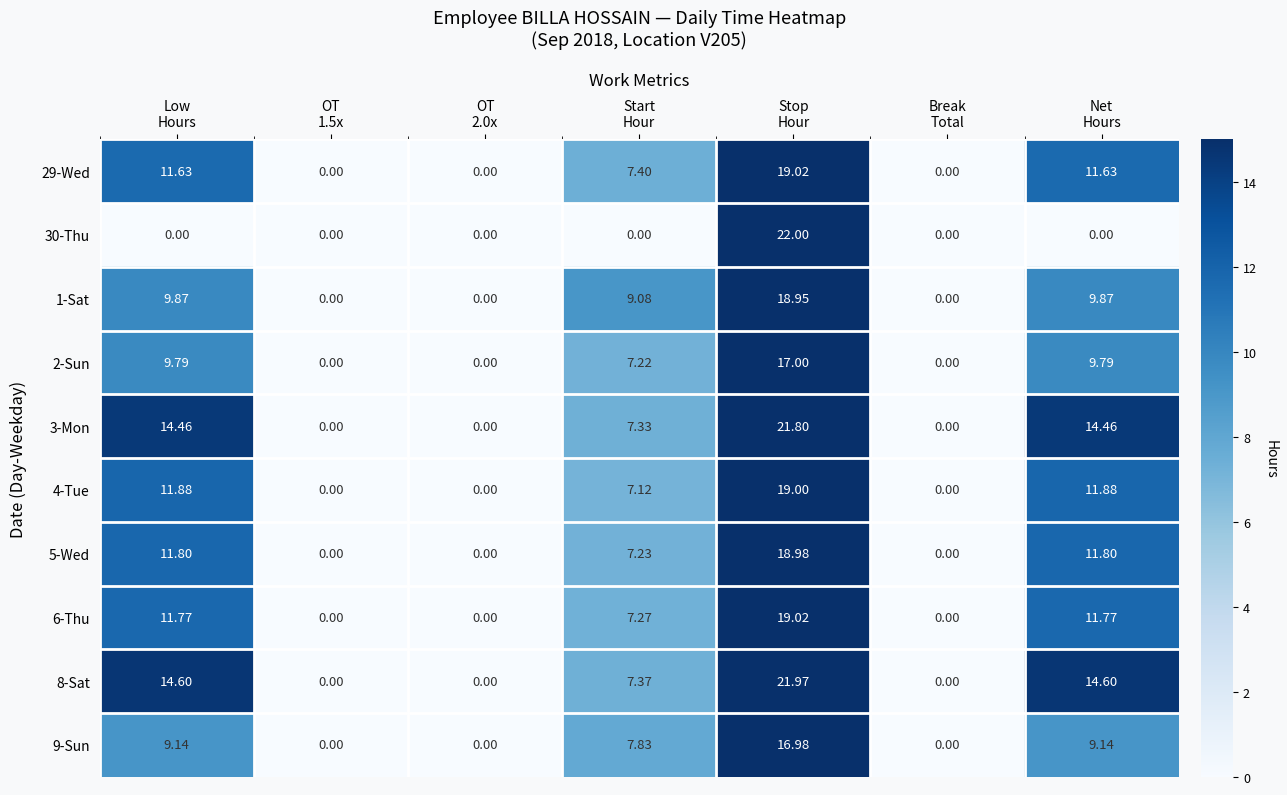

Which series has the largest total across all categories?

8-Sat